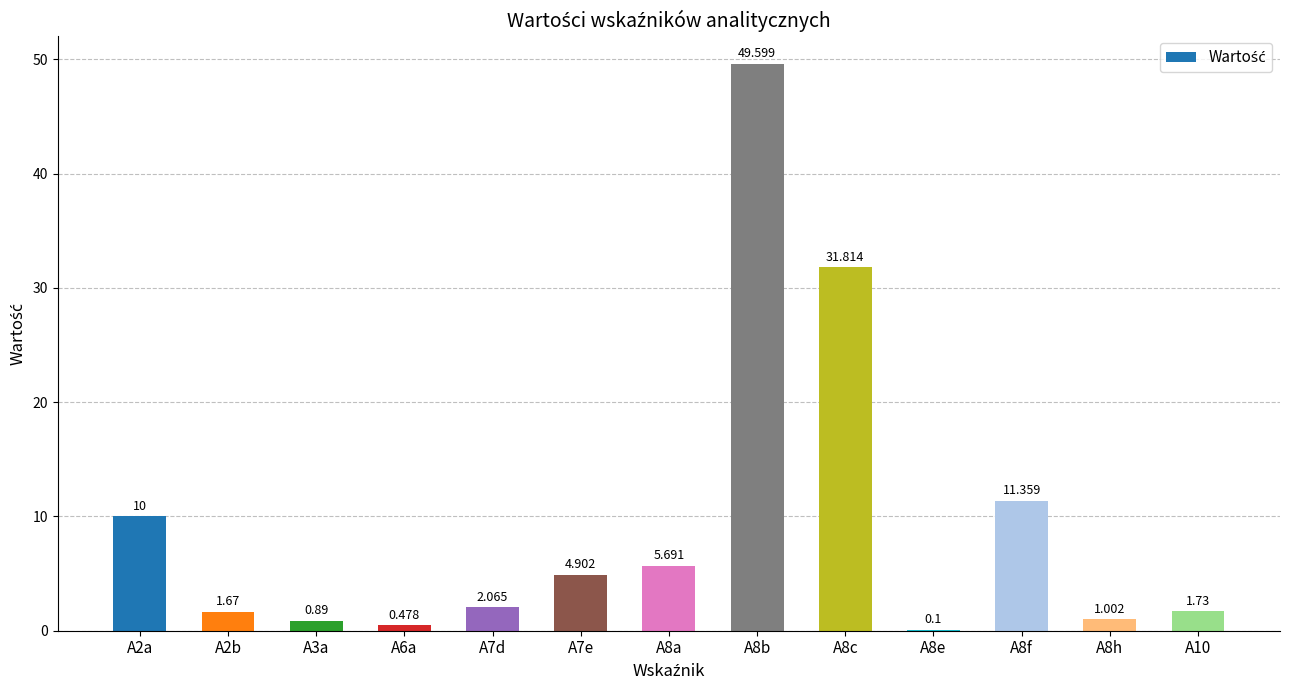

What is the difference between the maximum and second lowest values?

49.1